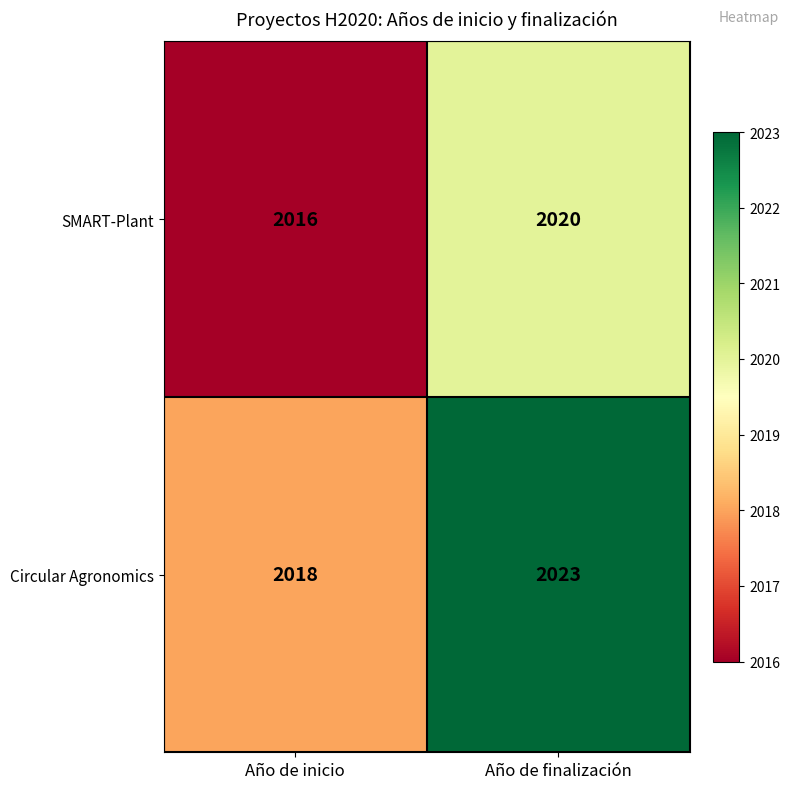

Reading left to right, what are all the values shown in this chart?

SMART-Plant: 2016	2020
Circular Agronomics: 2018	2023